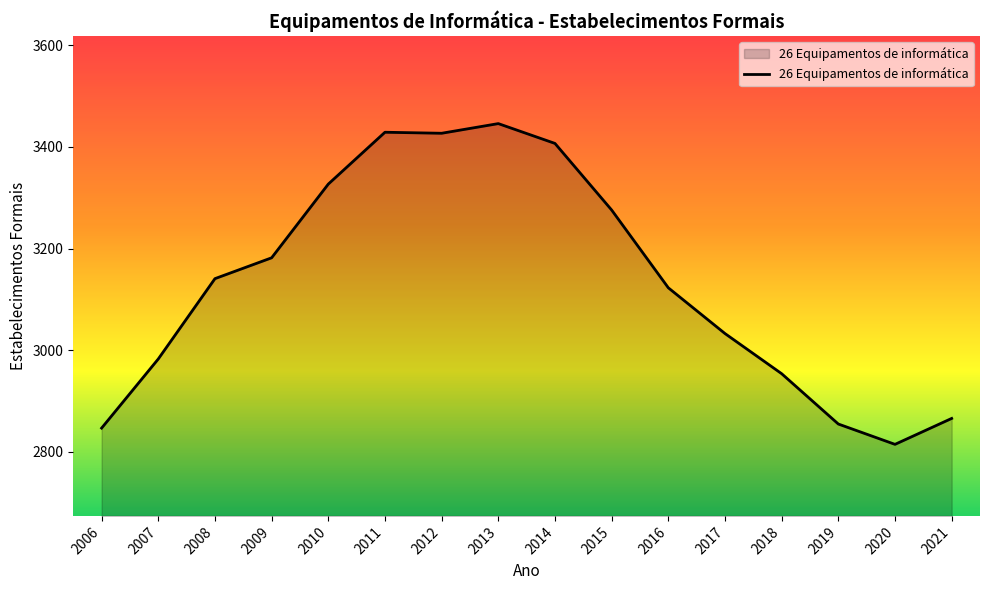

What is the approximate value at 2012, to the nearest 50?

3450